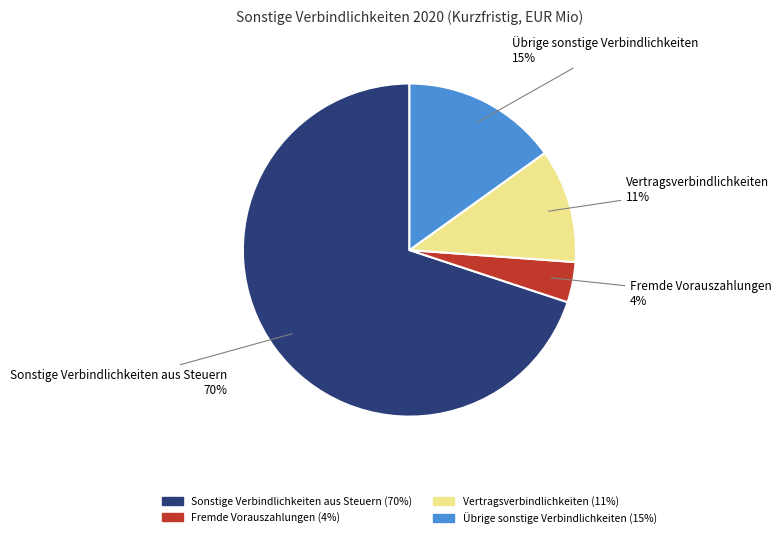

Which category accounts for the majority?

Sonstige Verbindlichkeiten aus Steuern